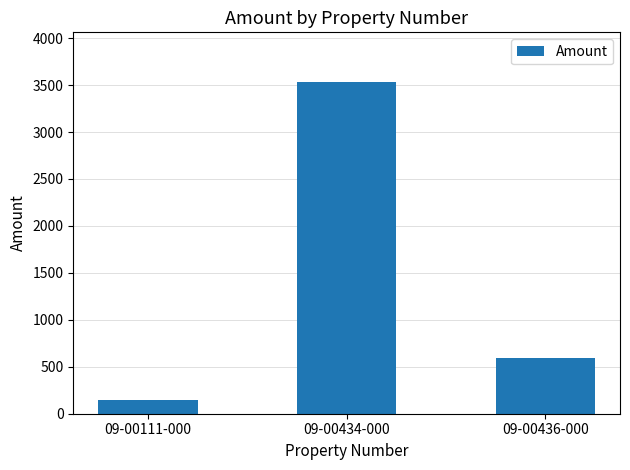

Reading left to right, what are all the values shown in this chart?

09-00111-000=151.1	09-00434-000=3532.3	09-00436-000=590.2